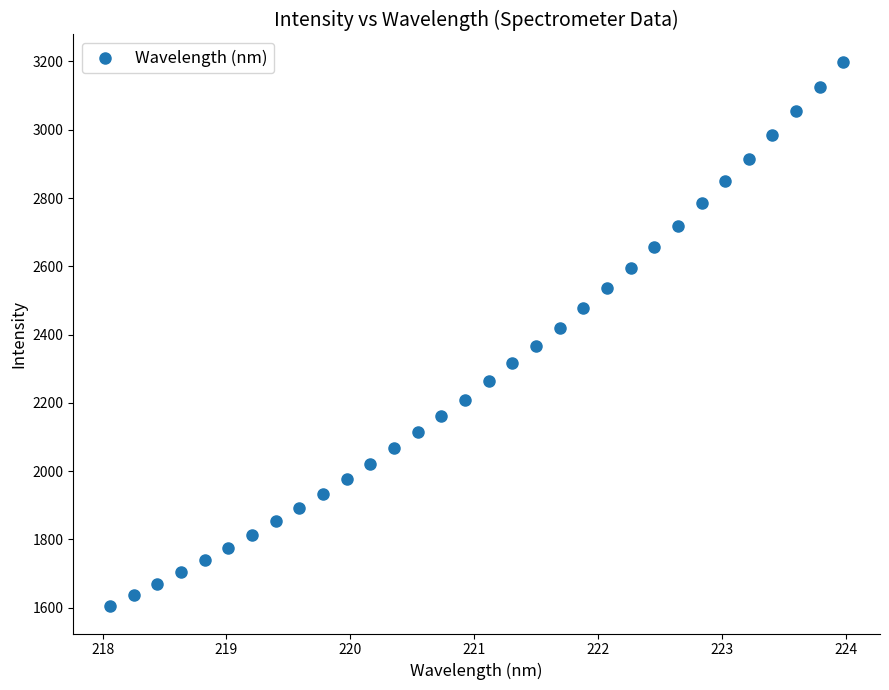

What is the range of X values (max minus min)?

5.9